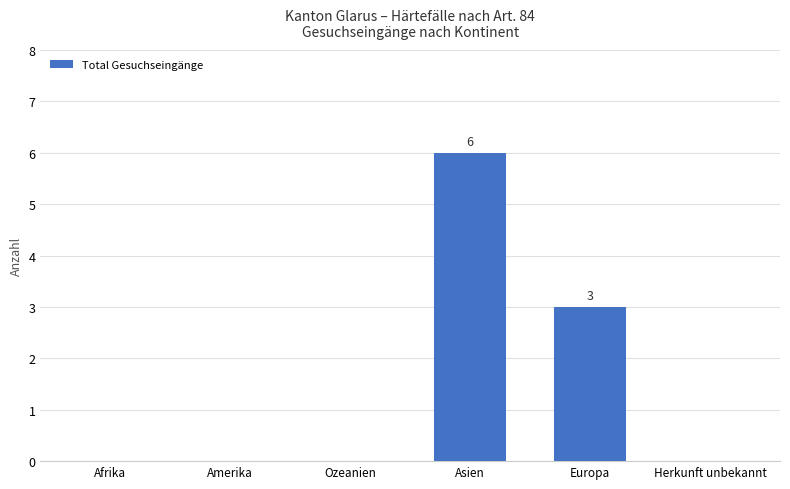

At which category does the chart reach its peak across all series?

Asien